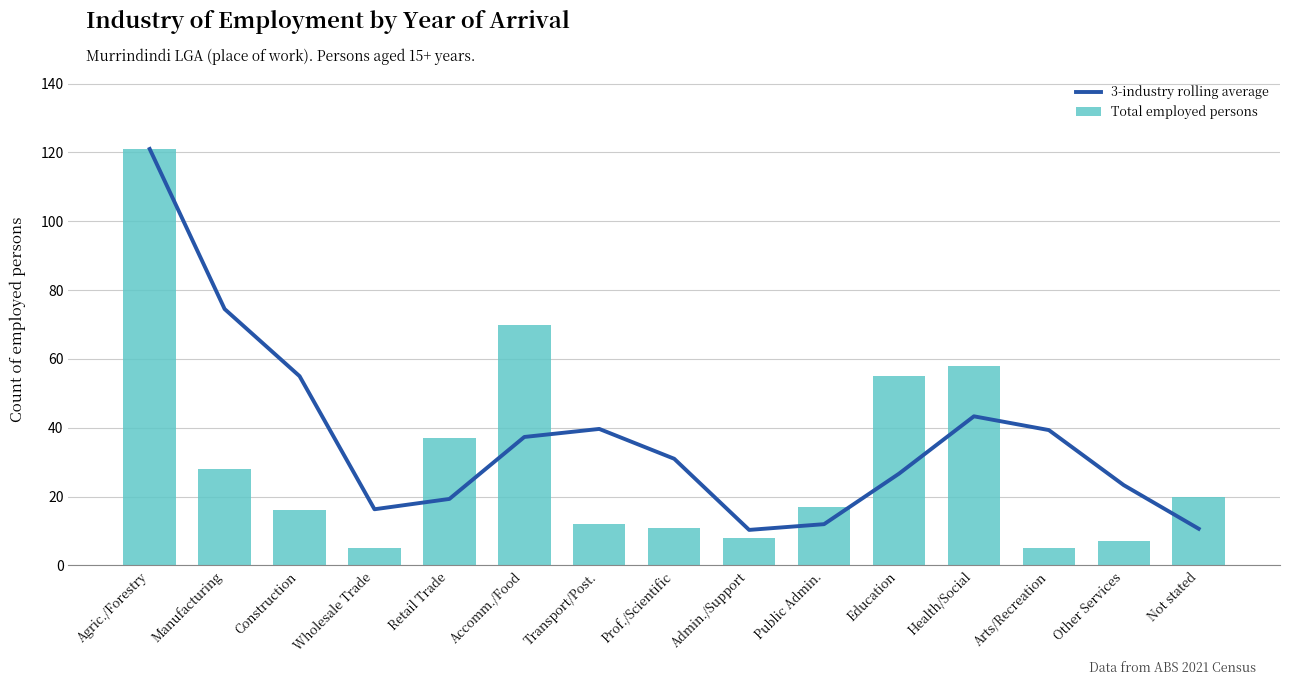

What is the difference between the second highest and second lowest values in the 3-industry rolling average series?

63.8